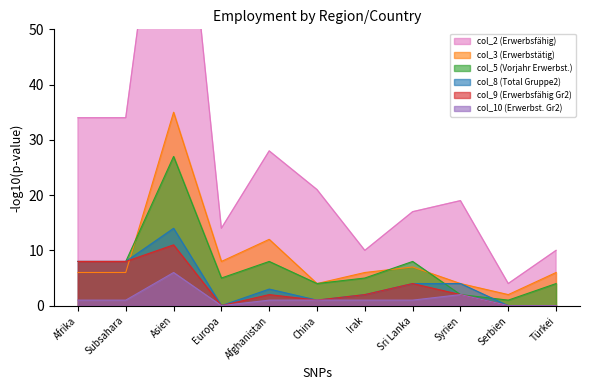

Where is col_9 (Erwerbsfähig Gr2) nearest to the value 5?

Sri Lanka